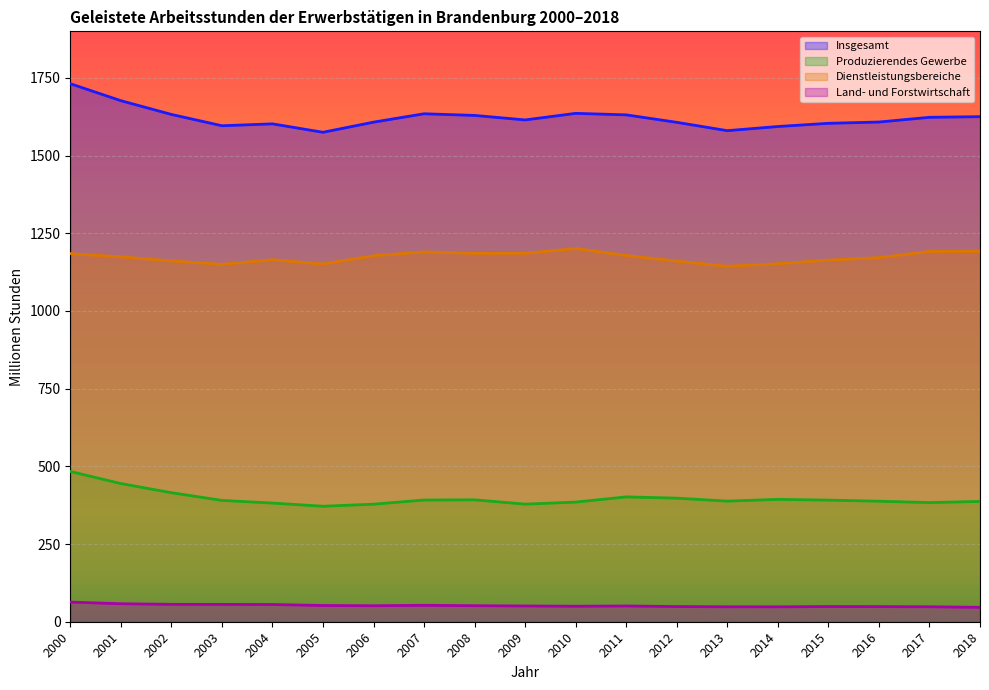

What is the maximum value for Land- und Forstwirtschaft?

63.2